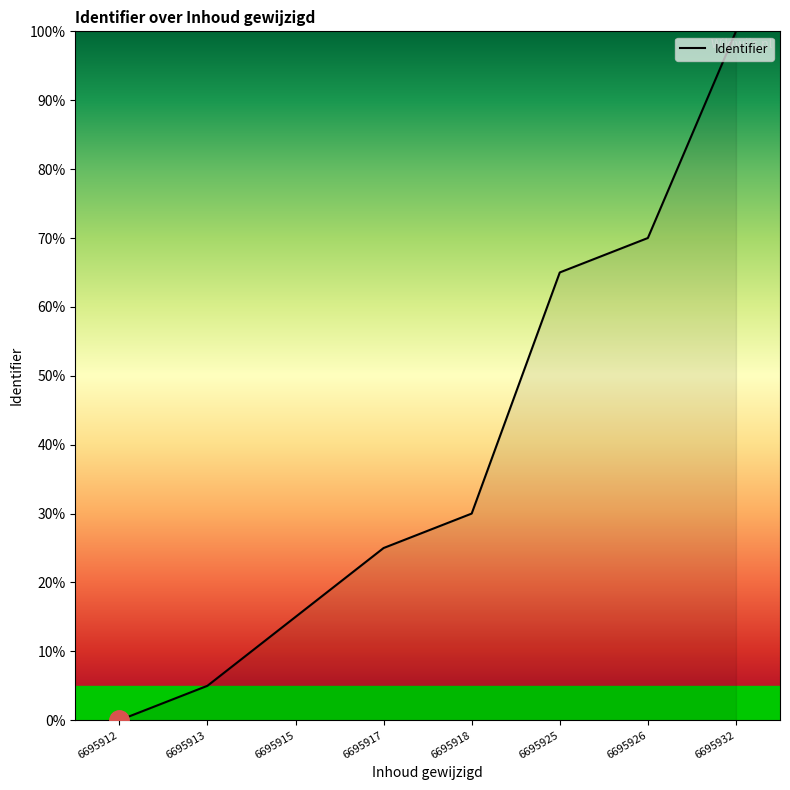

List the labels in order of value, largest first.

6695932, 6695926, 6695925, 6695918, 6695917, 6695915, 6695913, 6695912